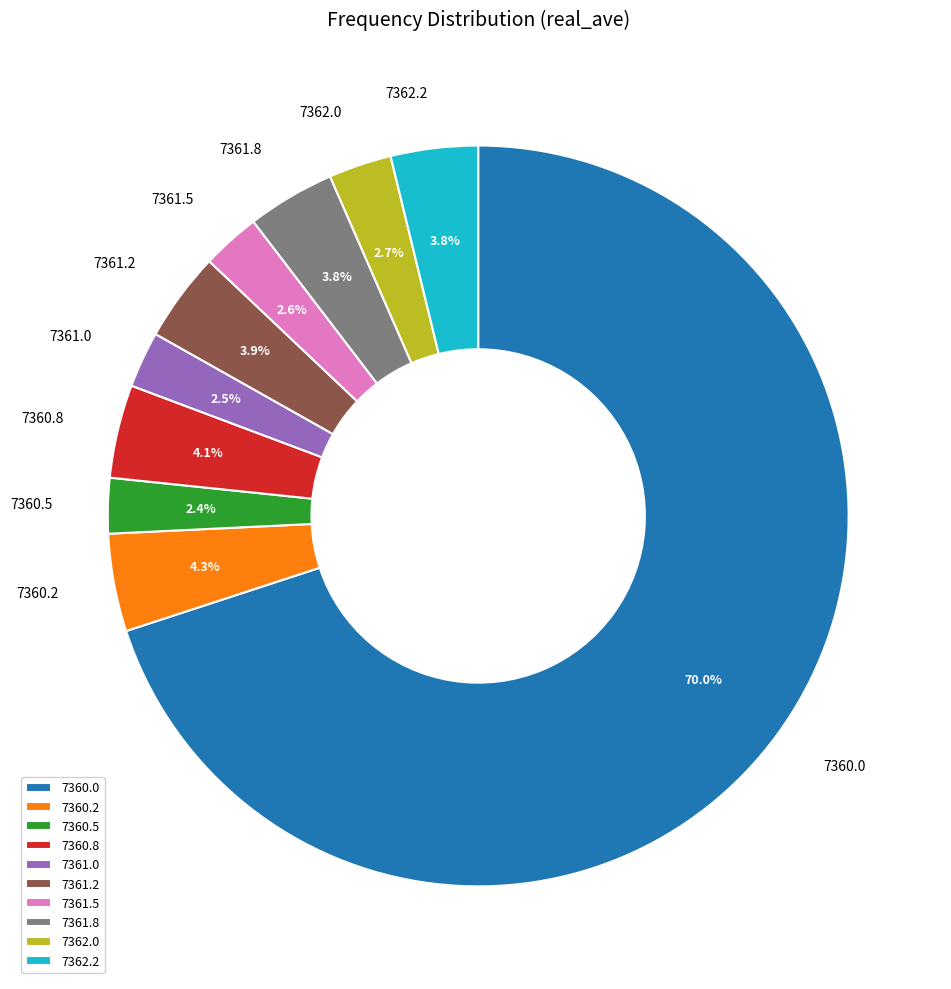

What is the largest slice in the pie chart?

7360.0